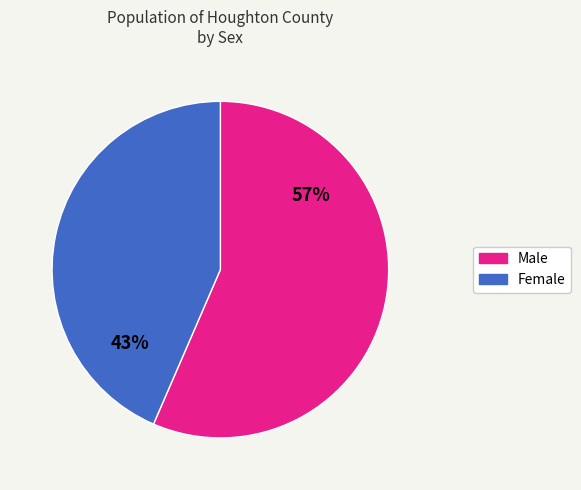

Does Male account for over 50% of the chart?

Yes